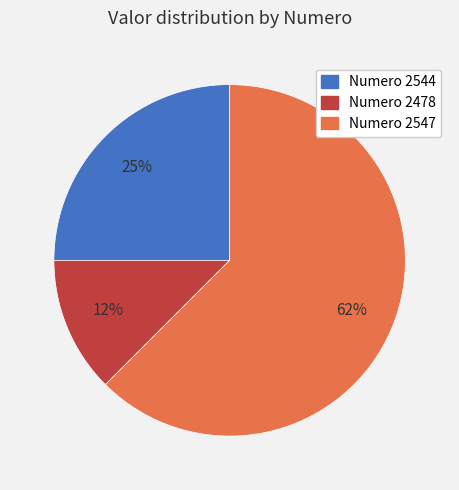

Count the number of slices in the pie.

3